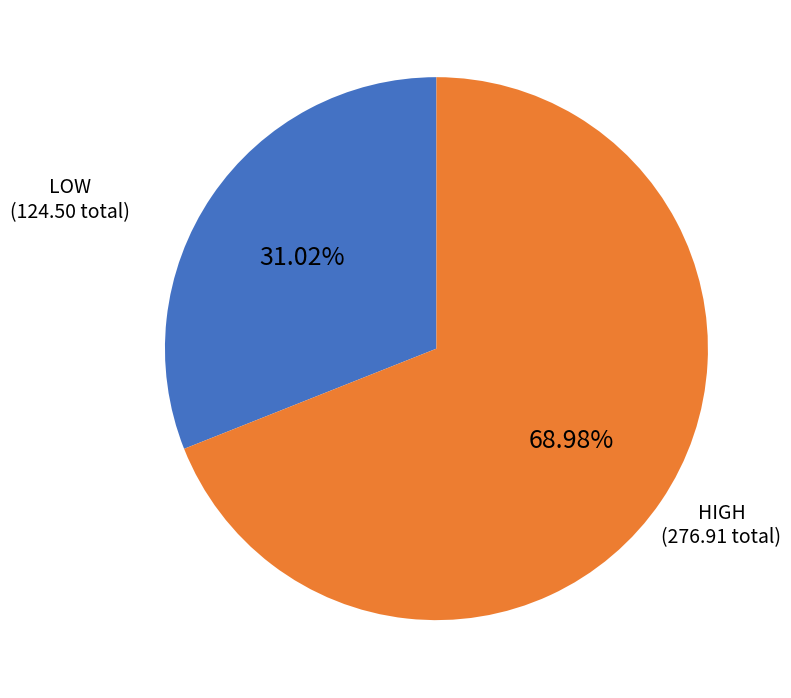

Combined, do LOW and HIGH account for over 50%?

Yes